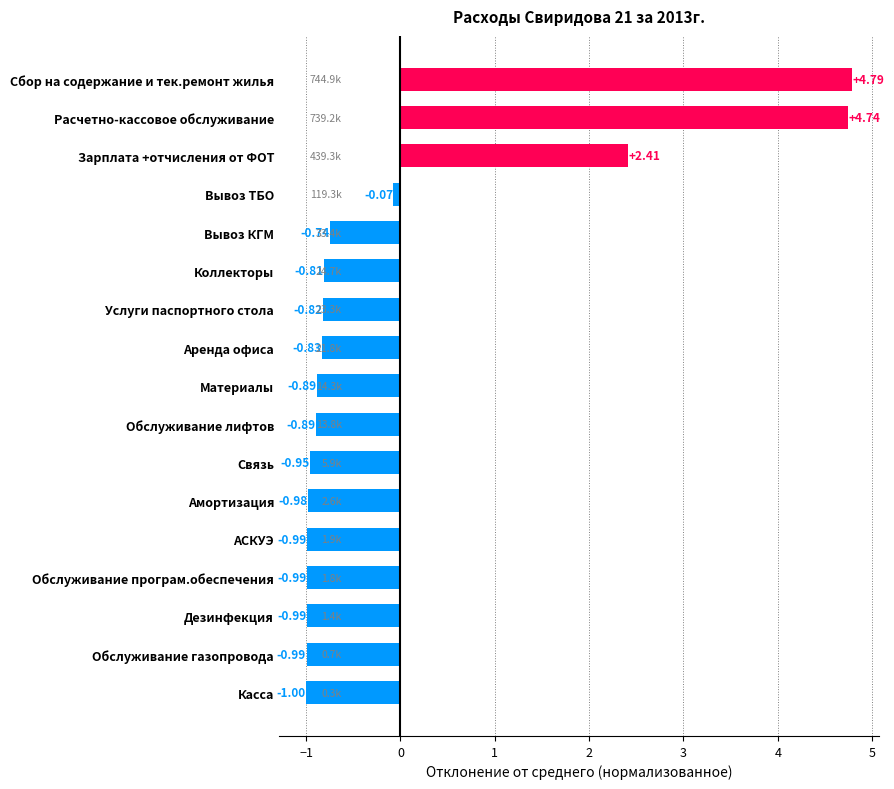

Between Сбор на содержание и тек.ремонт жилья and Обслуживание газопровода, which is larger?

Сбор на содержание и тек.ремонт жилья